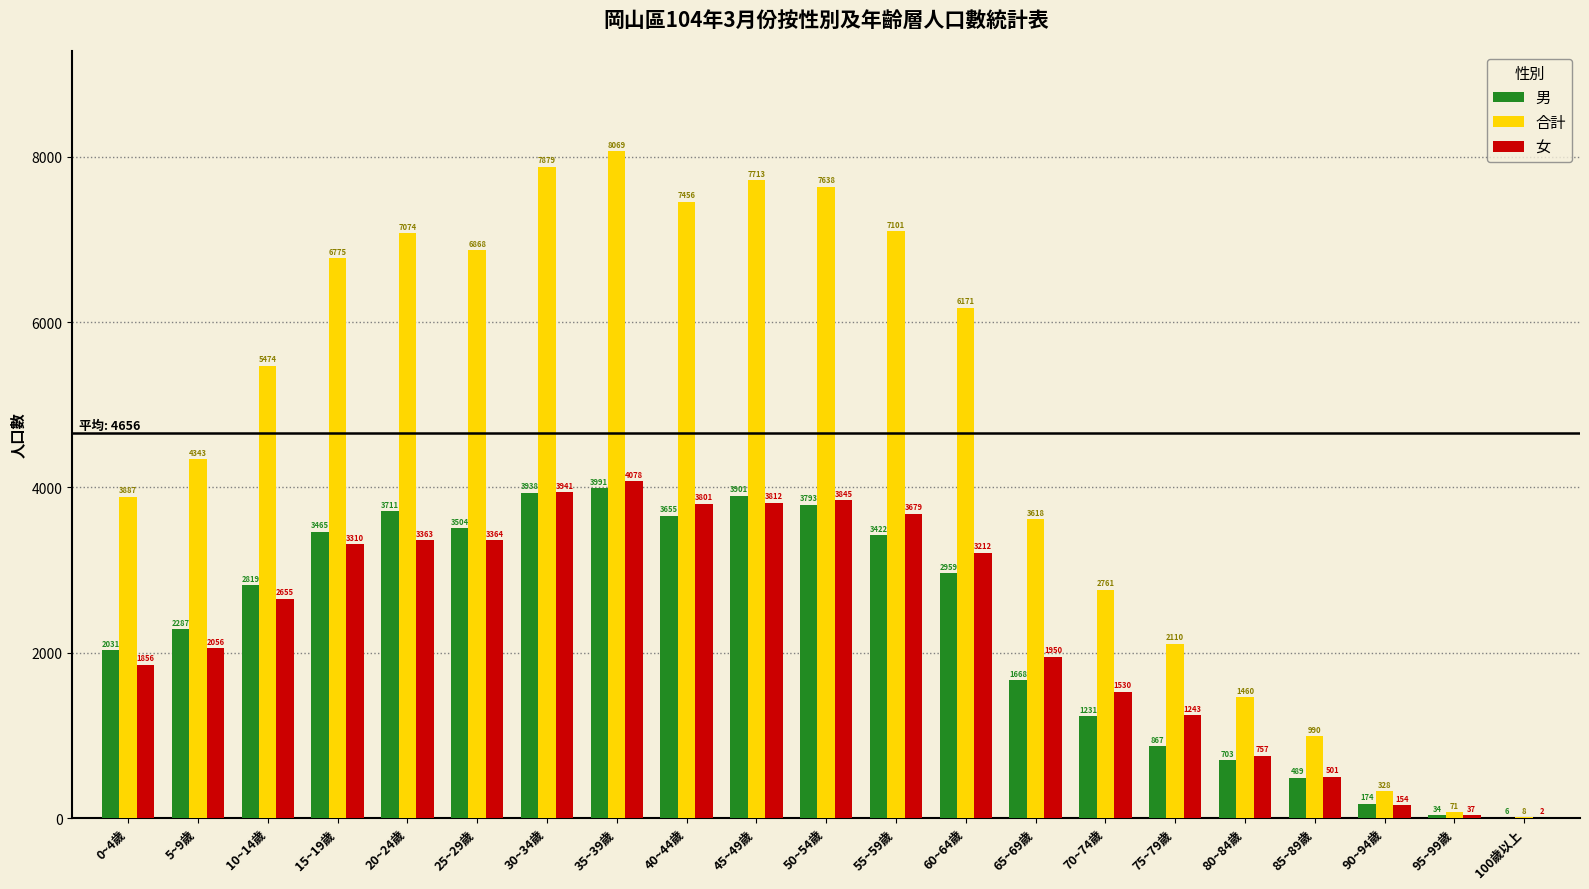

Reading left to right, extract all data points from this chart.

男: 0~4歲=2031	5~9歲=2287	10~14歲=2819	15~19歲=3465	20~24歲=3711	25~29歲=3504	30~34歲=3938	35~39歲=3991	40~44歲=3655	45~49歲=3901	50~54歲=3793	55~59歲=3422	60~64歲=2959	65~69歲=1668	70~74歲=1231	75~79歲=867	80~84歲=703	85~89歲=489	90~94歲=174	95~99歲=34	100歲以上=6
合計: 0~4歲=3887	5~9歲=4343	10~14歲=5474	15~19歲=6775	20~24歲=7074	25~29歲=6868	30~34歲=7879	35~39歲=8069	40~44歲=7456	45~49歲=7713	50~54歲=7638	55~59歲=7101	60~64歲=6171	65~69歲=3618	70~74歲=2761	75~79歲=2110	80~84歲=1460	85~89歲=990	90~94歲=328	95~99歲=71	100歲以上=8
女: 0~4歲=1856	5~9歲=2056	10~14歲=2655	15~19歲=3310	20~24歲=3363	25~29歲=3364	30~34歲=3941	35~39歲=4078	40~44歲=3801	45~49歲=3812	50~54歲=3845	55~59歲=3679	60~64歲=3212	65~69歲=1950	70~74歲=1530	75~79歲=1243	80~84歲=757	85~89歲=501	90~94歲=154	95~99歲=37	100歲以上=2